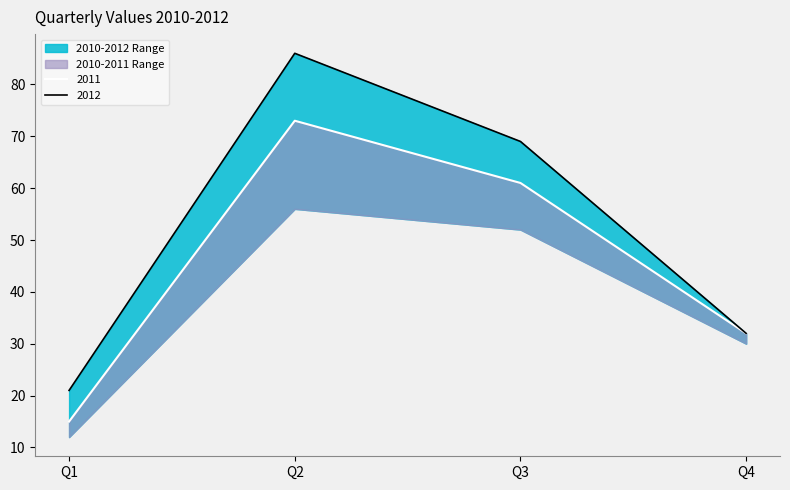

True or false: 2011 and 2010 intersect in this chart.

False